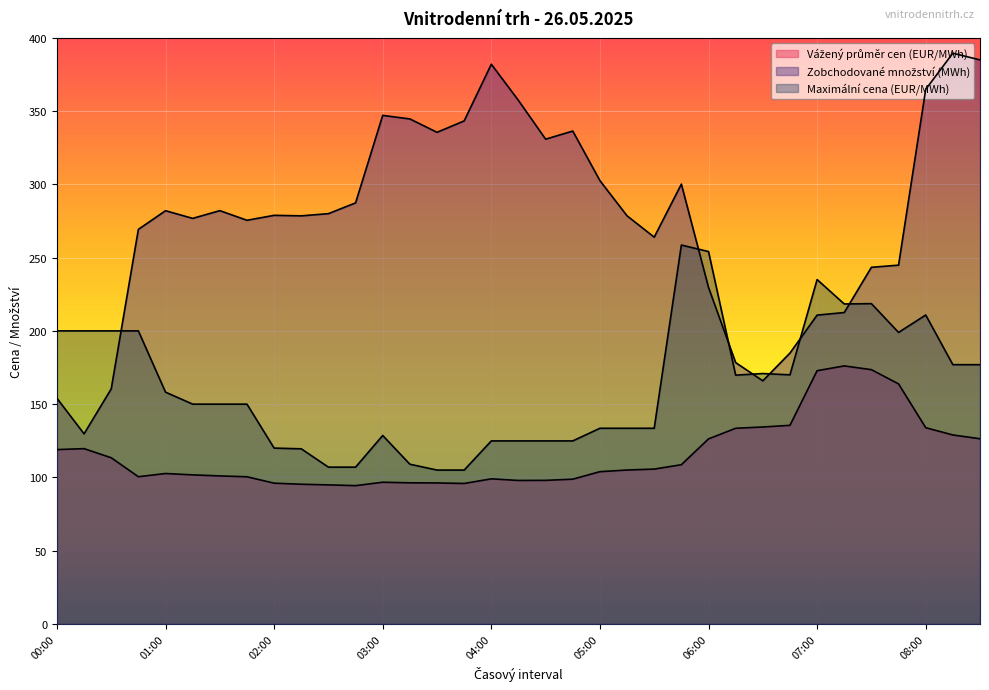

Which series has the widest spread of values?

Zobchodované množství (MWh)